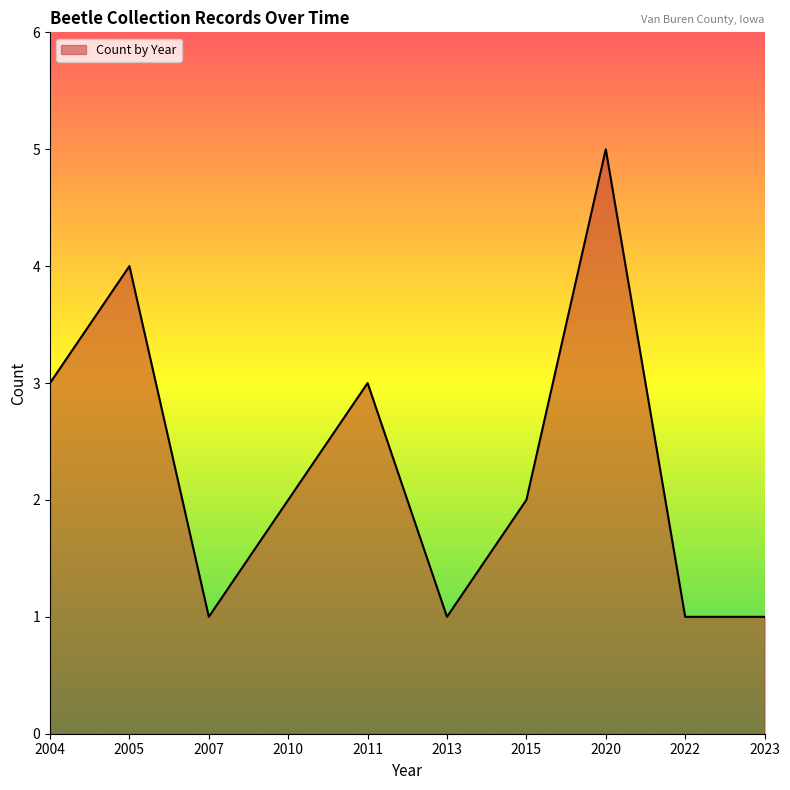

What is the maximum value shown in the chart?

5